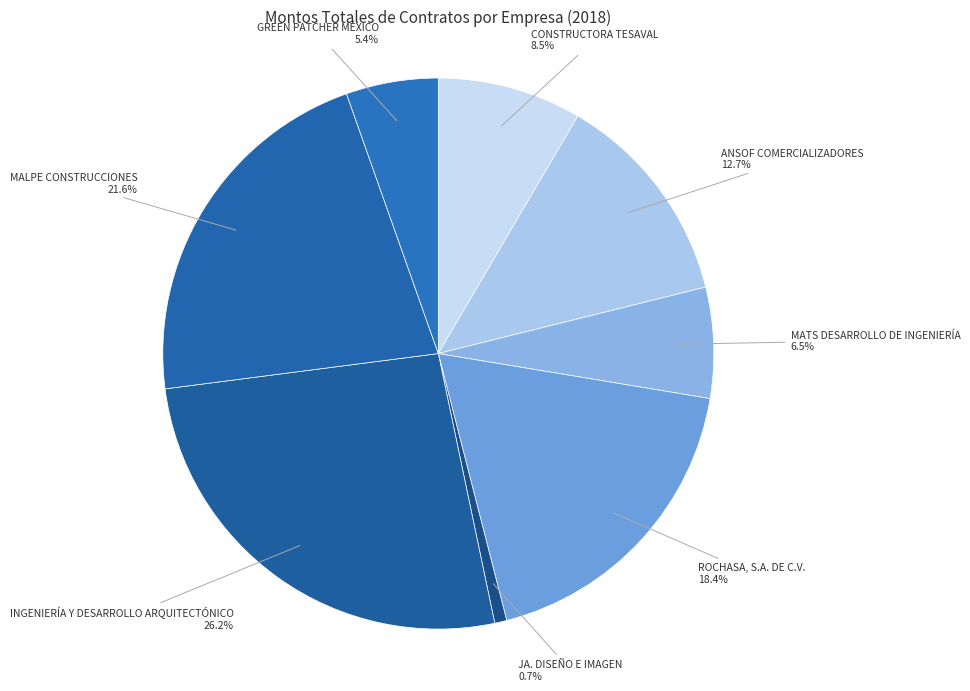

What percentage is the ANSOF COMERCIALIZADORES slice, to the nearest percent?

13%